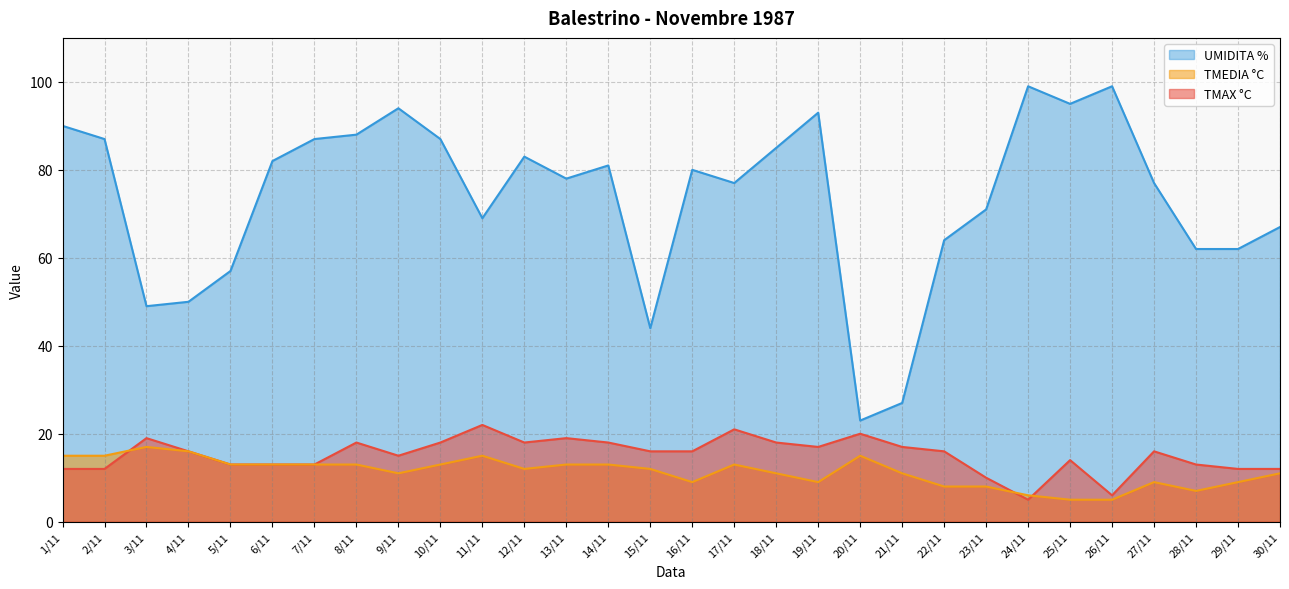

Where does the UMIDITA % series first go above 80?

1/11